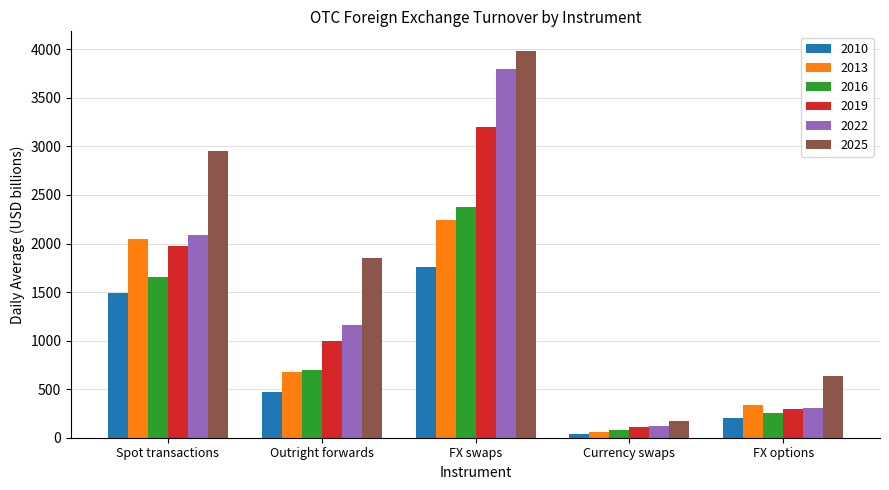

Which label corresponds to the smallest value in the chart?

Currency swaps